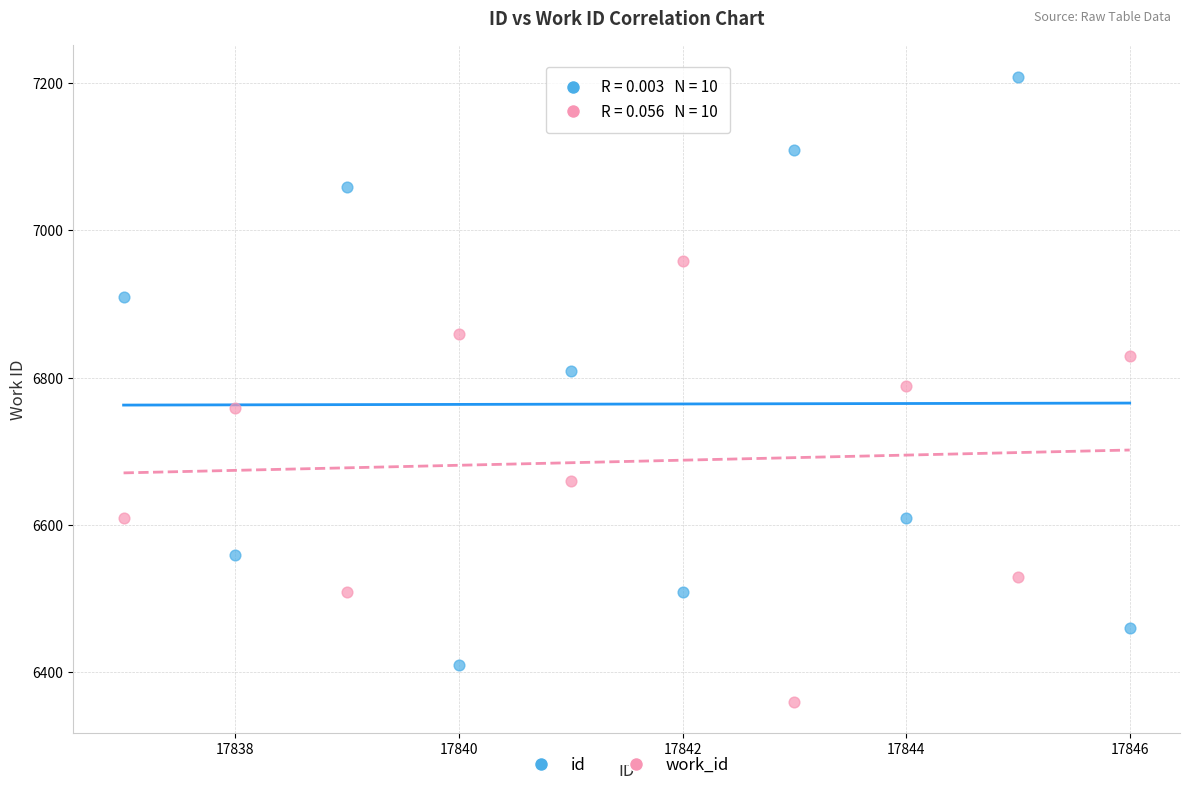

Which series contains the highest Y value?

id